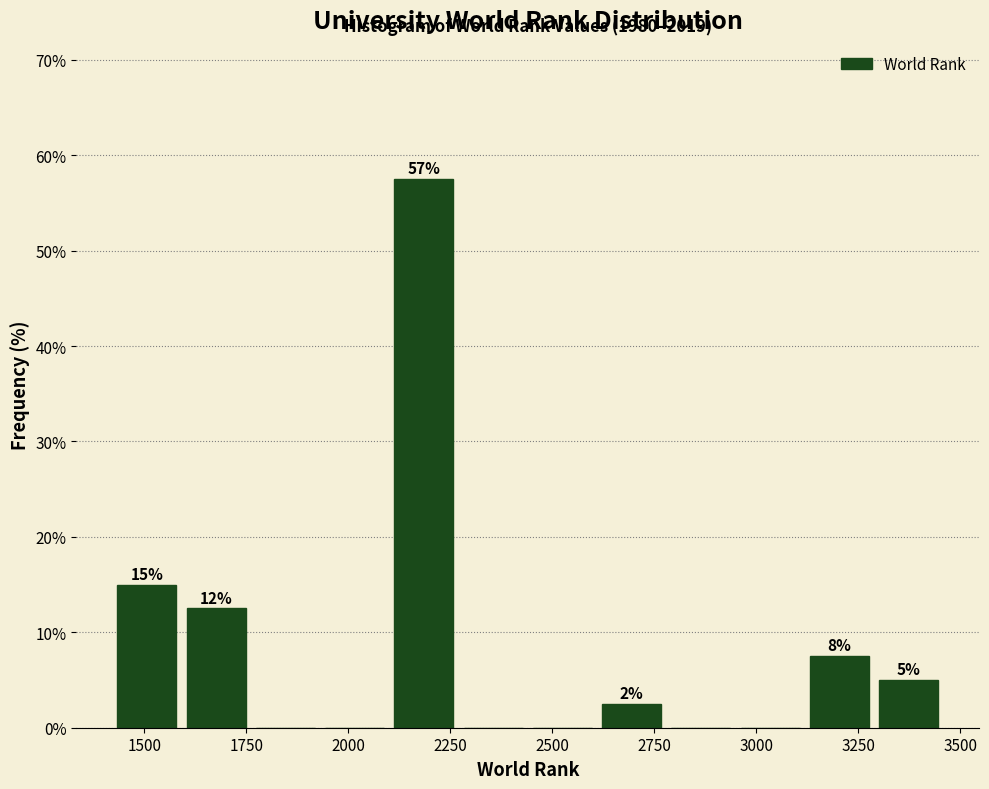

Read against the x-axis, roughly where is the centre of the tallest bar?

2200